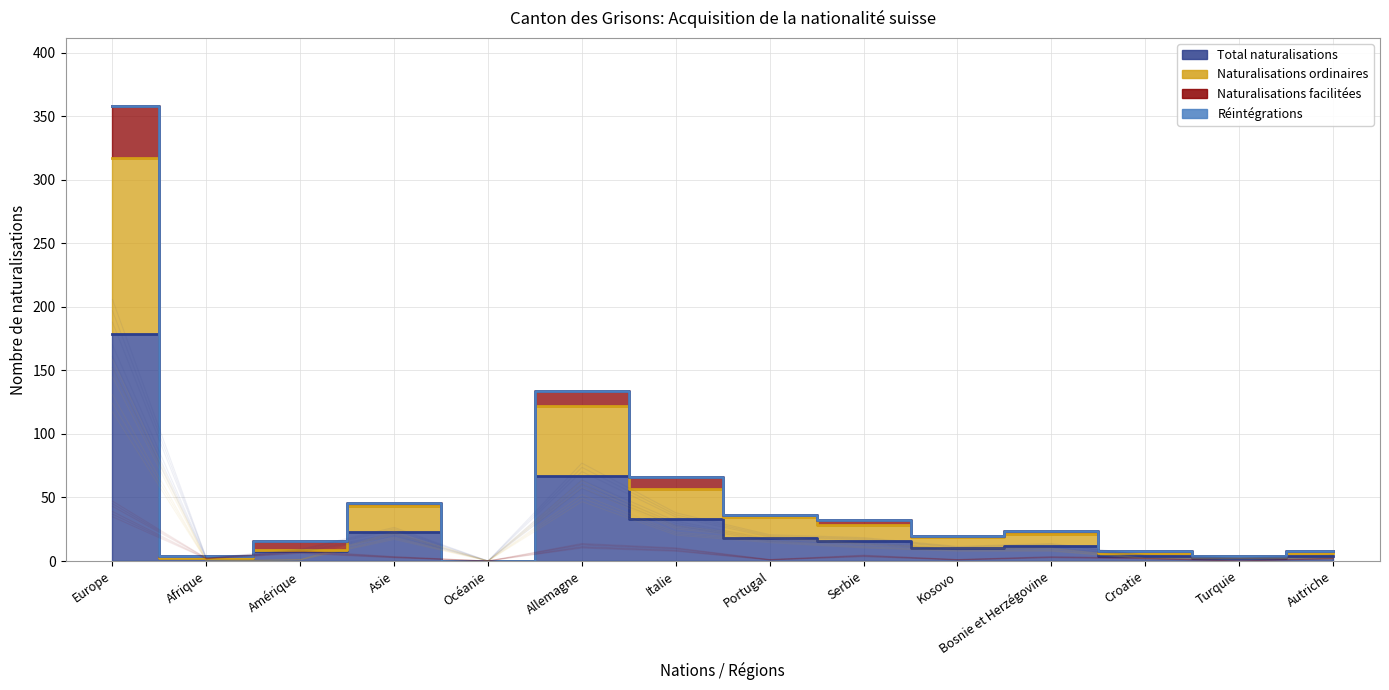

What is the total value across all series at Turquie?

3.7